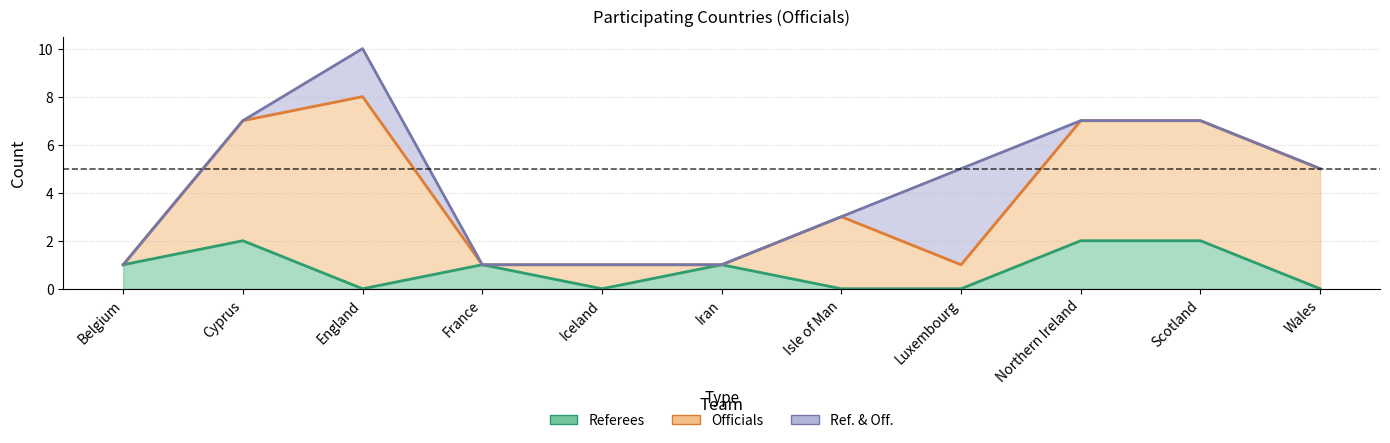

What is the difference between the second highest and minimum values in the Referees series?

2